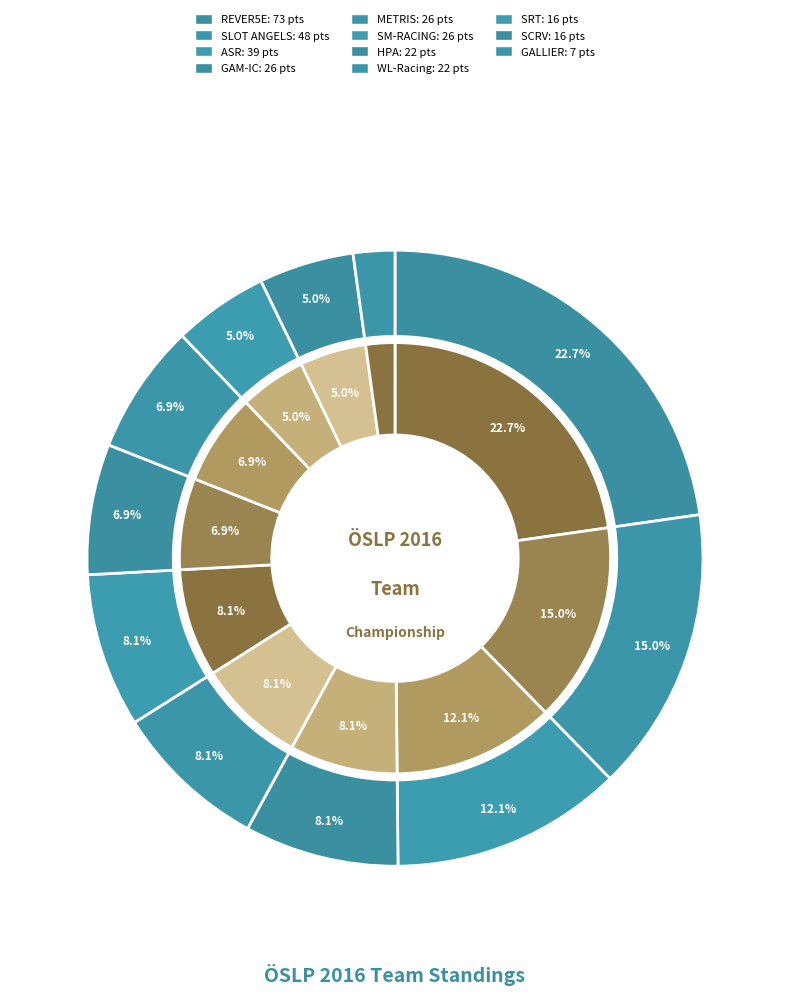

The SCRV slice represents 5% of the pie. True or false?

True